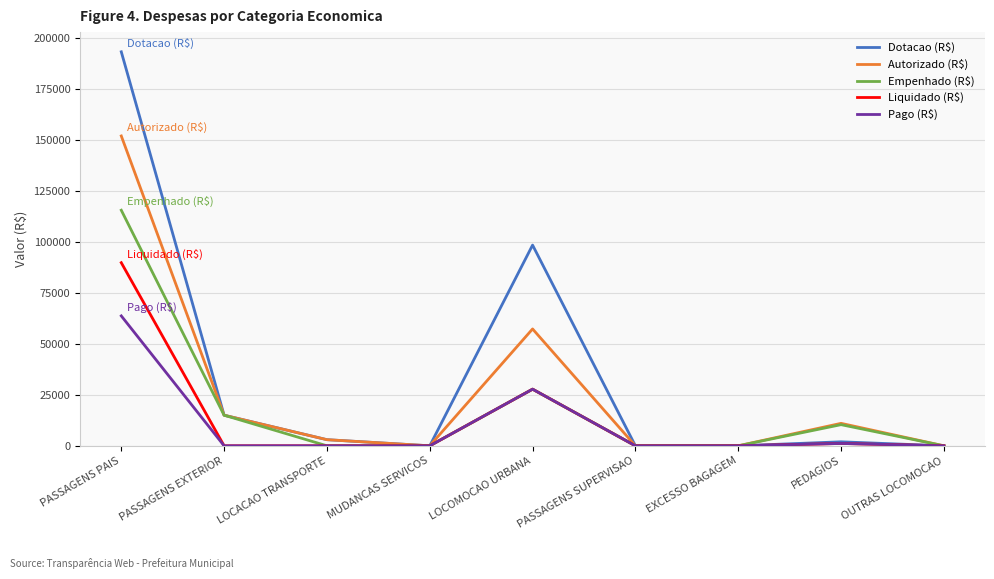

Rank the series by their maximum value, from highest to lowest.

Dotacao (R$), Autorizado (R$), Empenhado (R$), Liquidado (R$), Pago (R$)